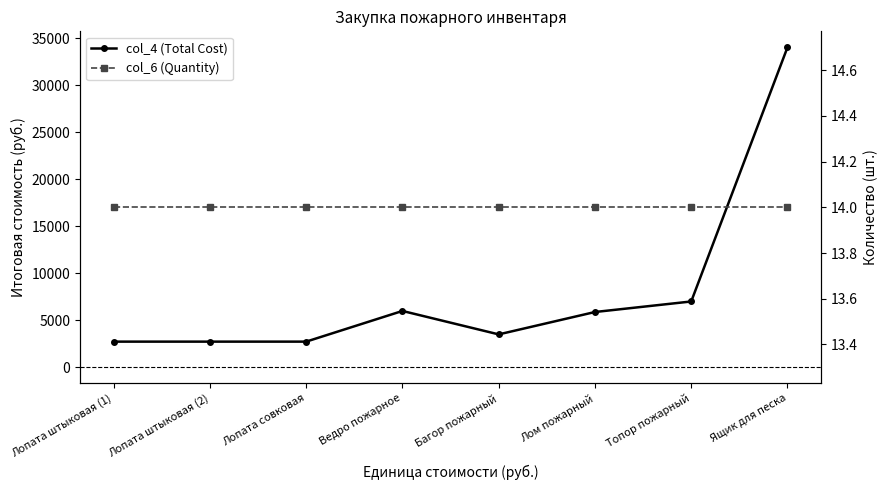

Count the number of data series in this chart.

2